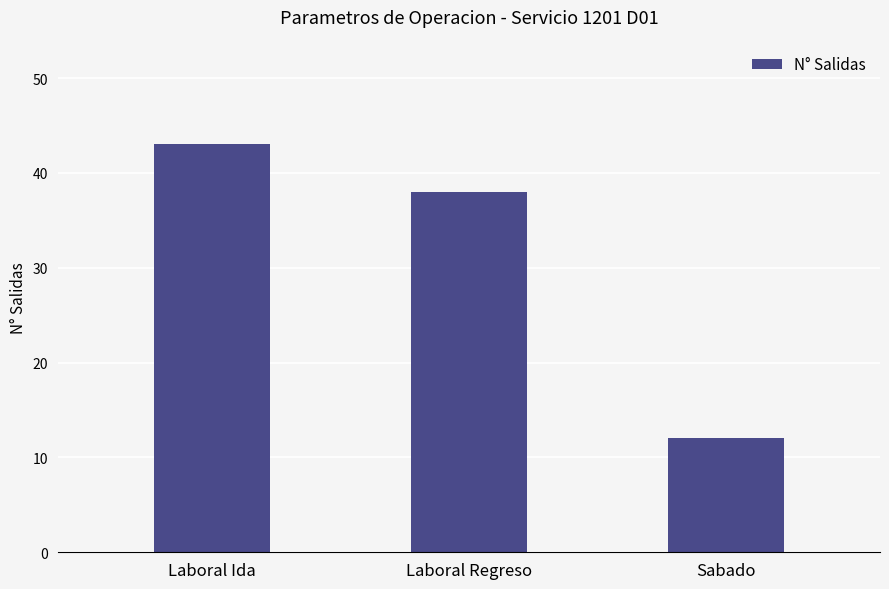

What is the greatest value displayed?

43